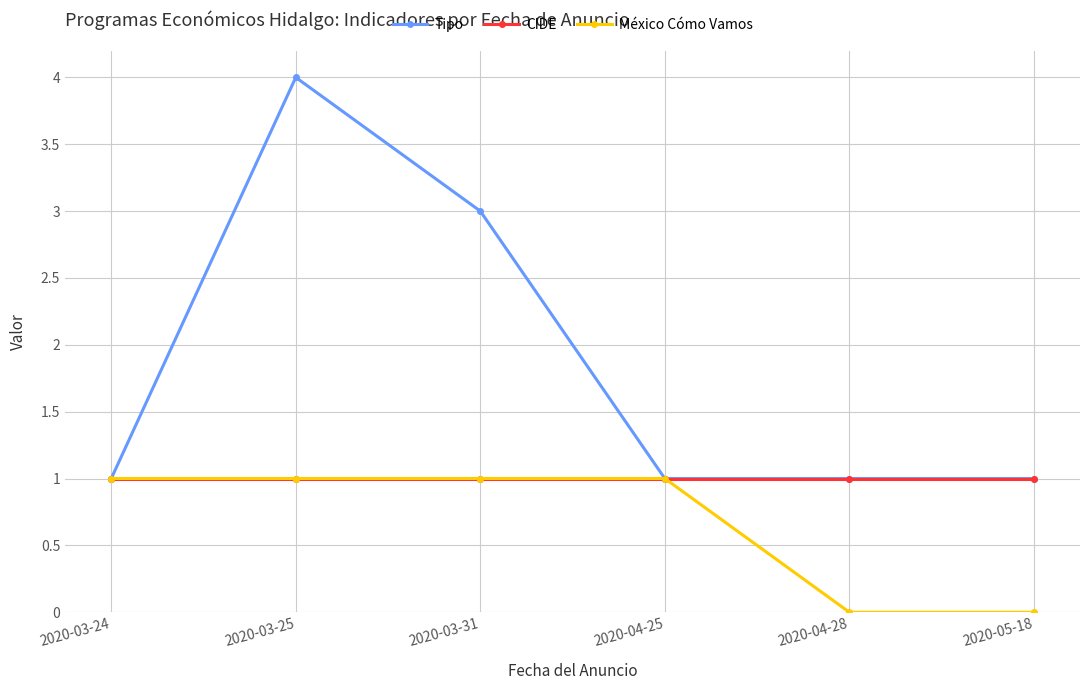

What is the total value across all series at 2020-03-24?

3